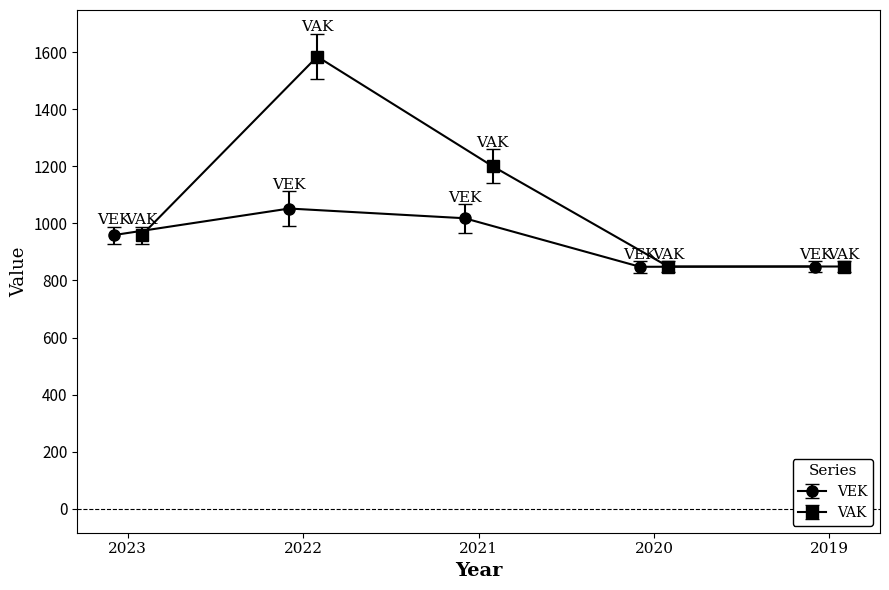

True or false: VEK has more than 2 points higher than both neighbors.

False